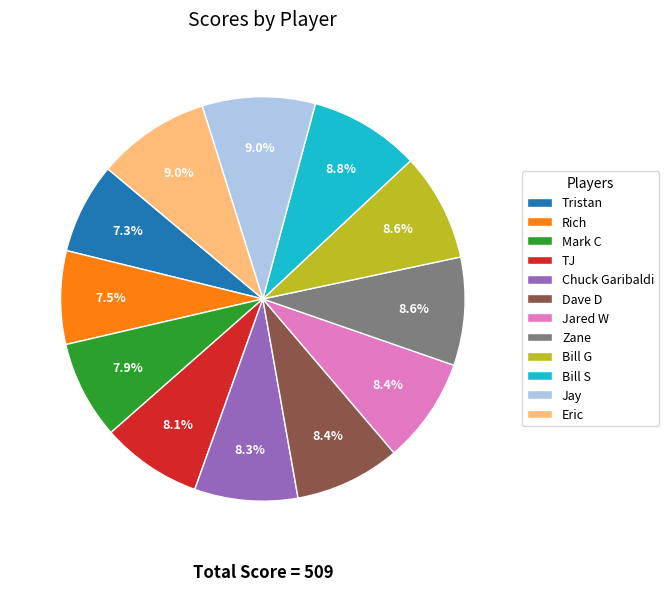

Is there a majority slice in this chart?

No